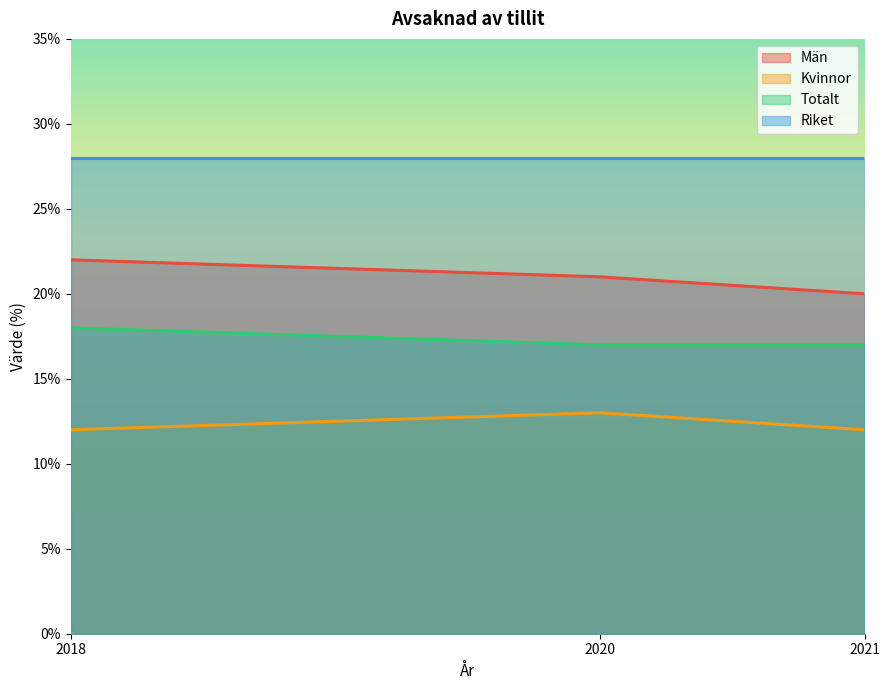

What is the sum of all Män values?

63